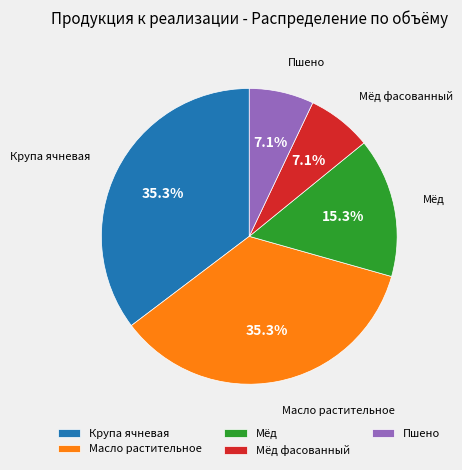

Between Пшено and Мёд, which is larger?

Мёд